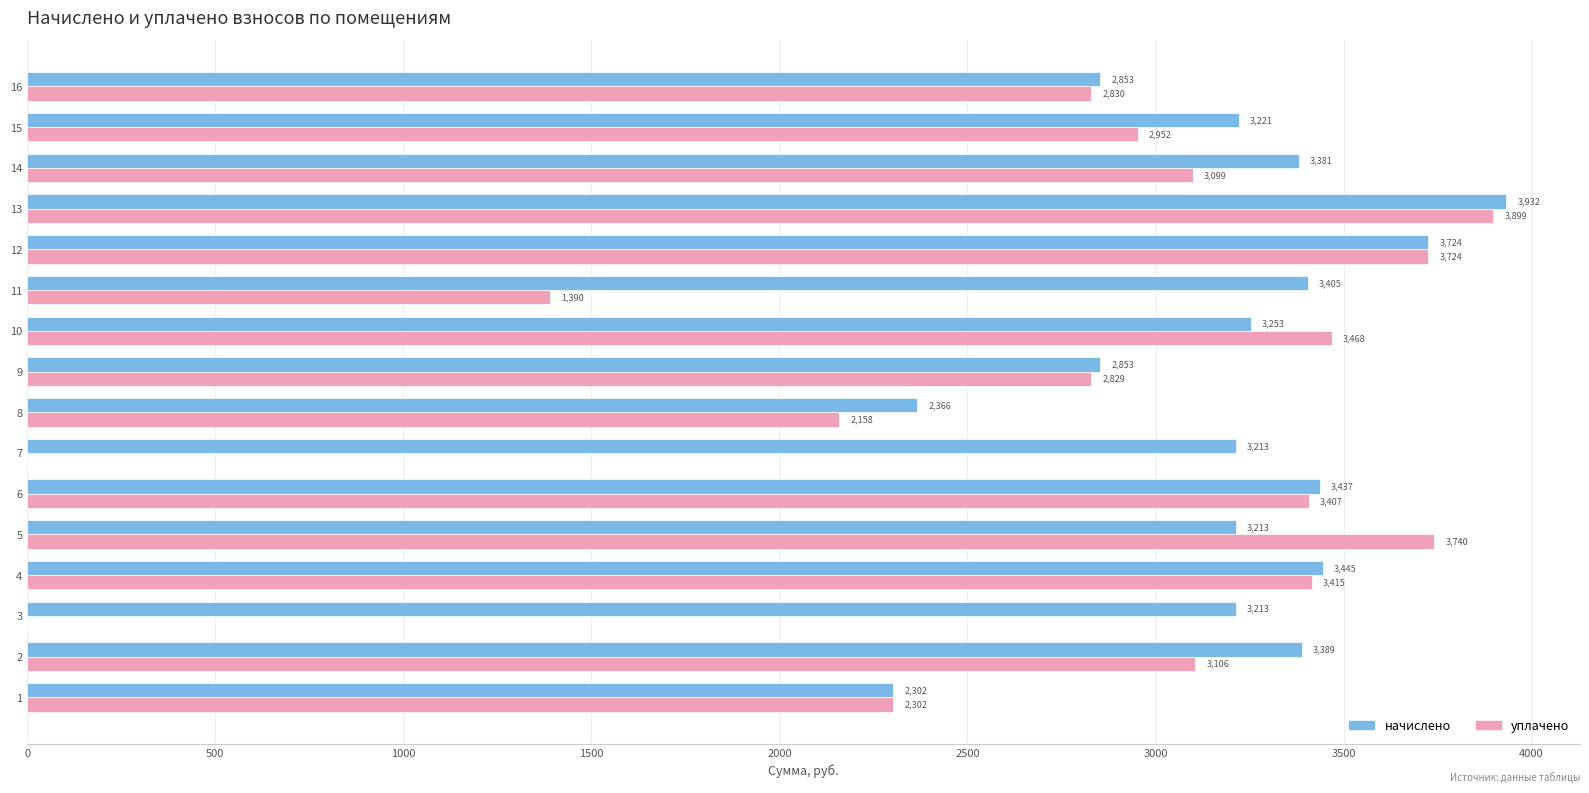

Between 7 and 9, which series saw the biggest shift?

уплачено